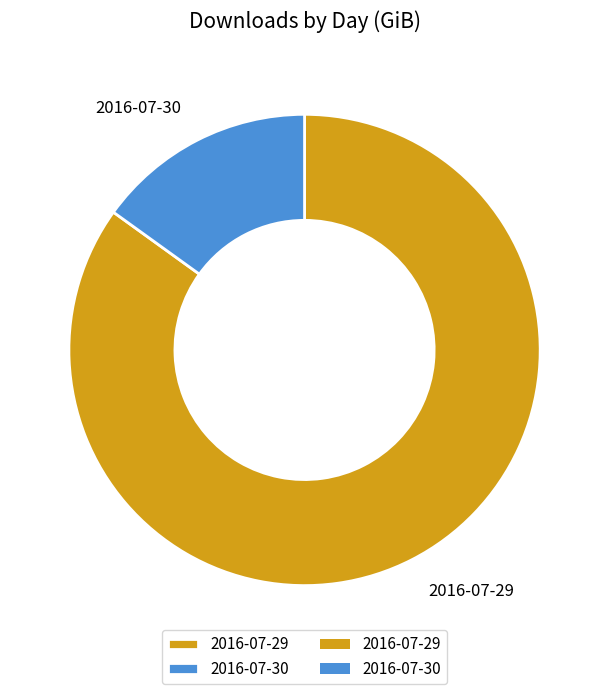

What is the smallest slice in the pie chart?

2016-07-30